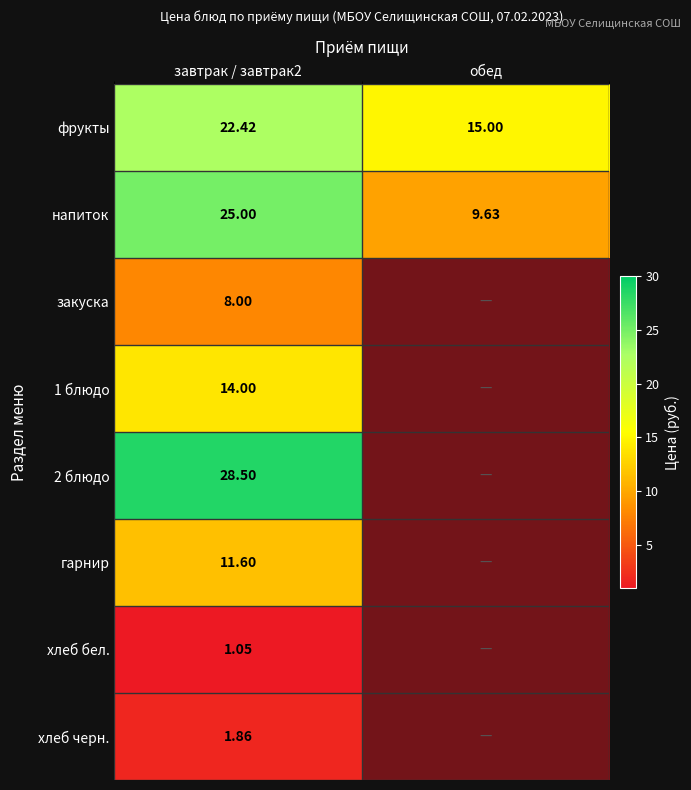

Is the value of фрукты at завтрак / завтрак2 greater than the value of хлеб бел. at завтрак / завтрак2?

Yes